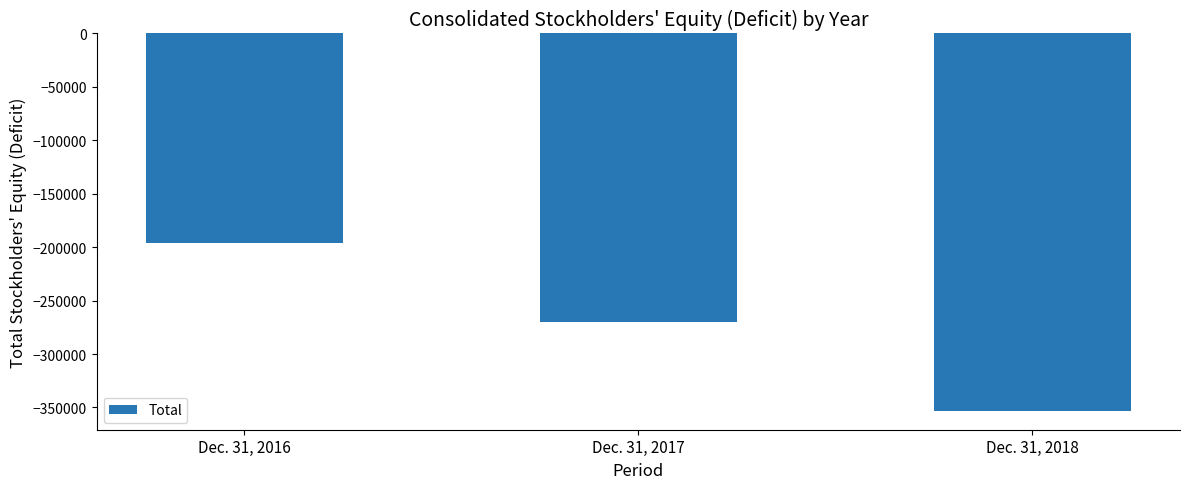

List the labels in order of value, largest first.

Dec. 31, 2016, Dec. 31, 2017, Dec. 31, 2018